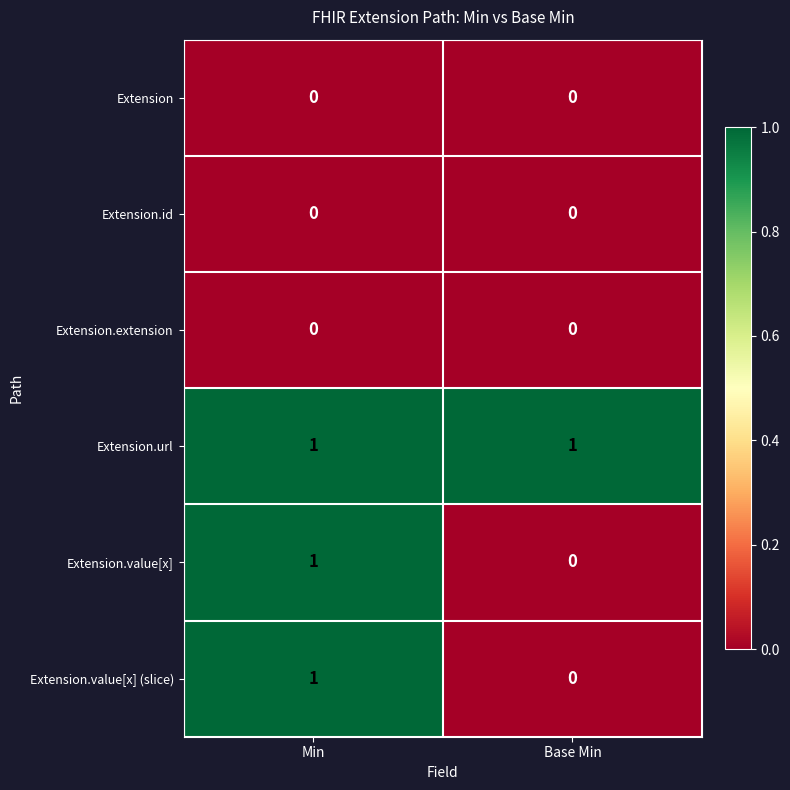

What is the spread (max minus min) of values at Base Min?

1